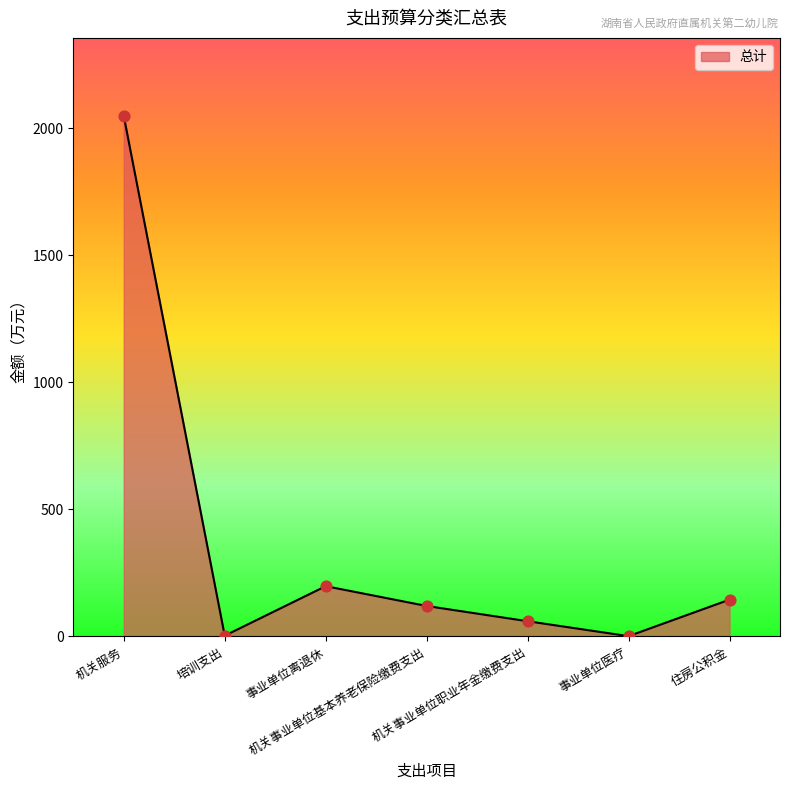

What is the change in value from 培训支出 to 机关事业单位职业年金缴费支出?

+57.0